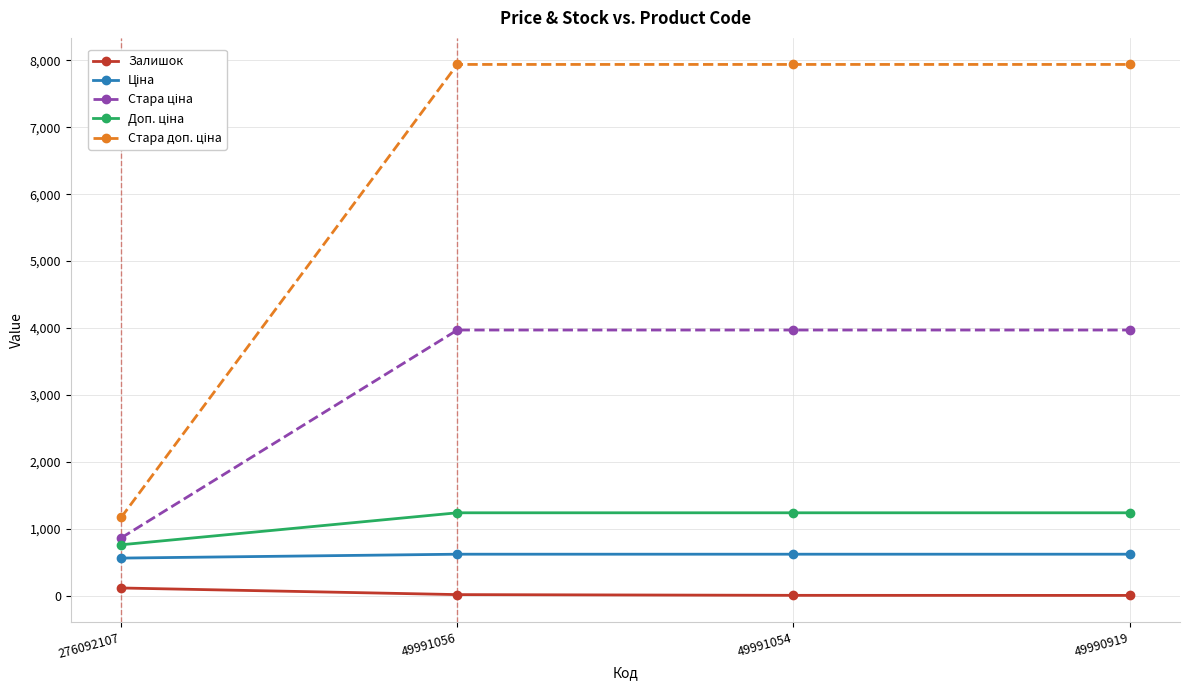

What is the spread (max minus min) of values at 49991056?

7925.0